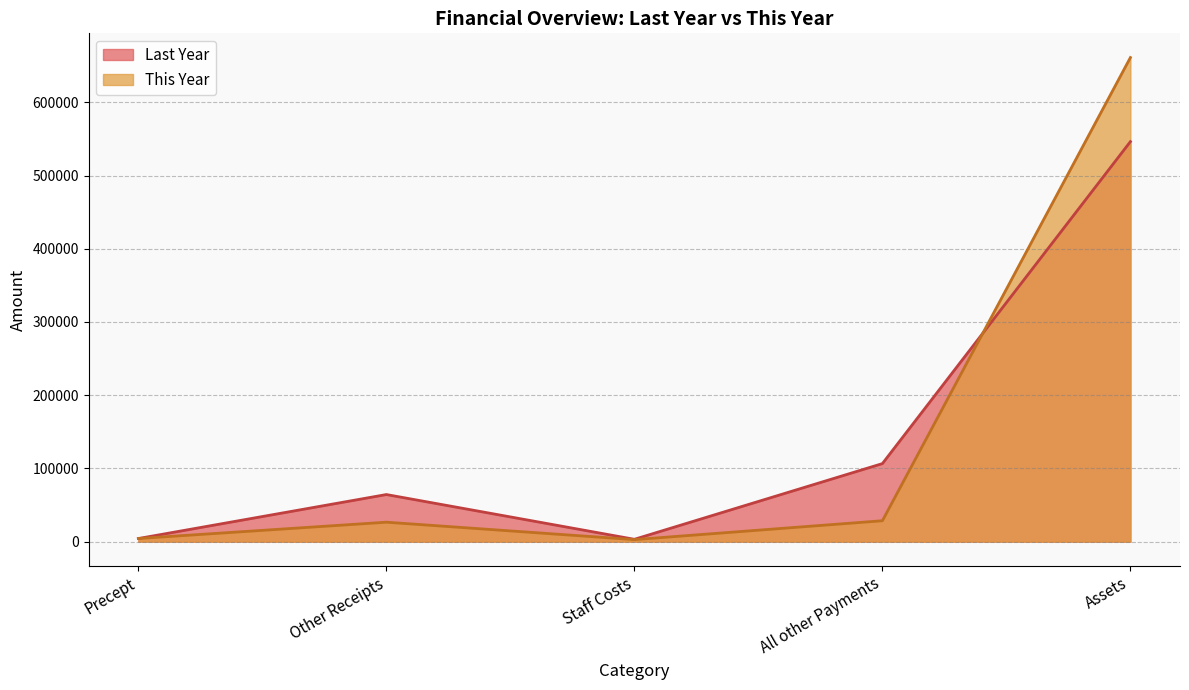

At which label is Last Year closest to 274779?

All other Payments